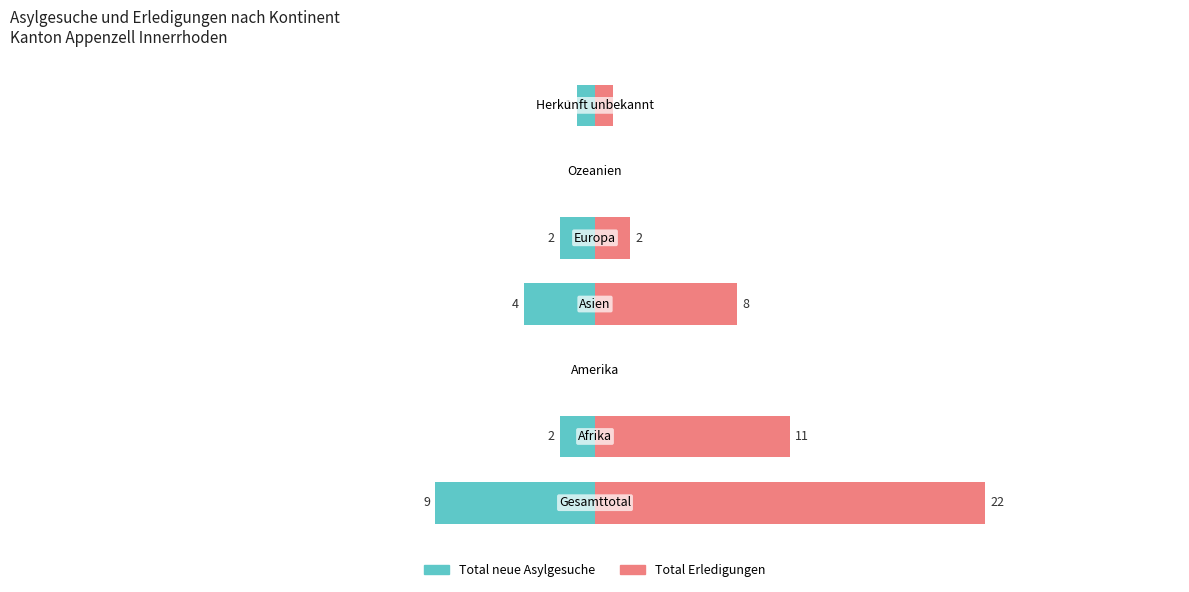

True or false: Total Erledigungen has a value of 0 at 2.

True